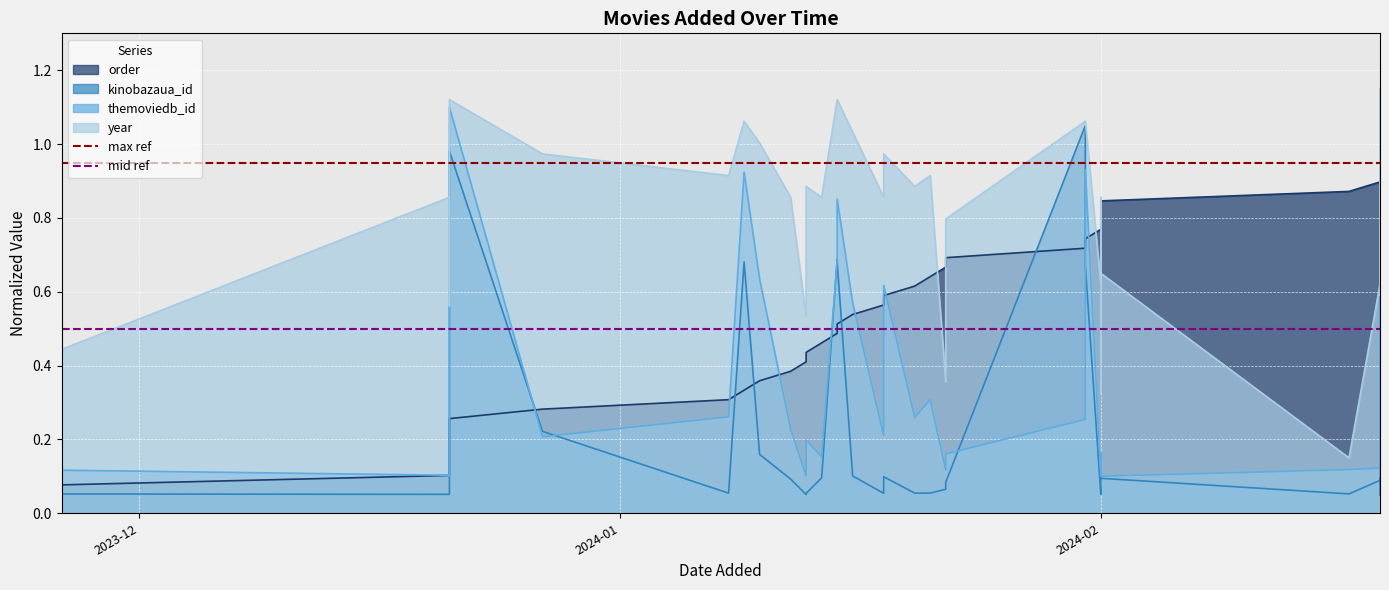

What is the label of the 1st point from the left?

2023-12